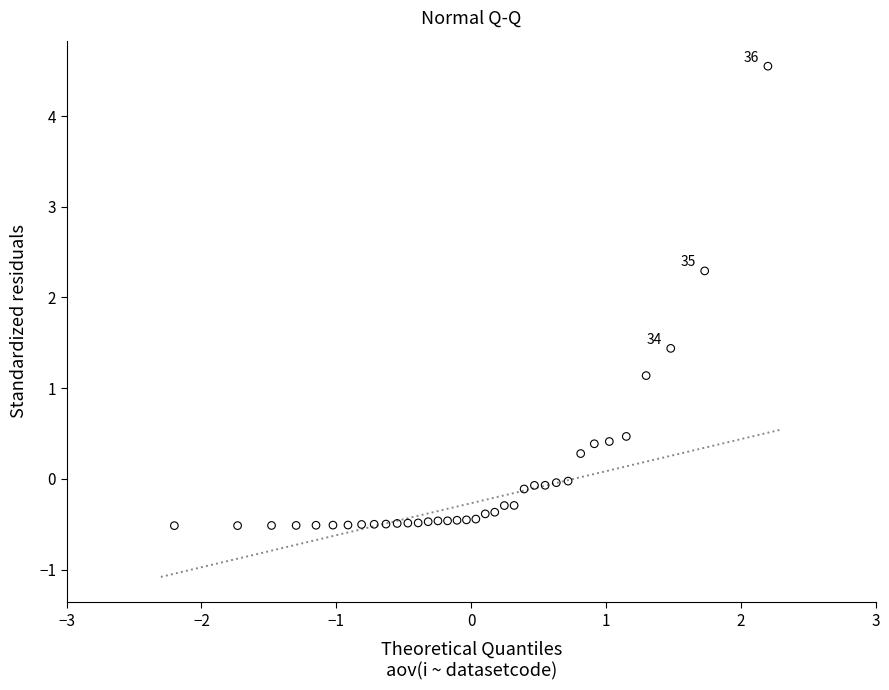

What Y value in the scatter plot is closest to 2?

2.3